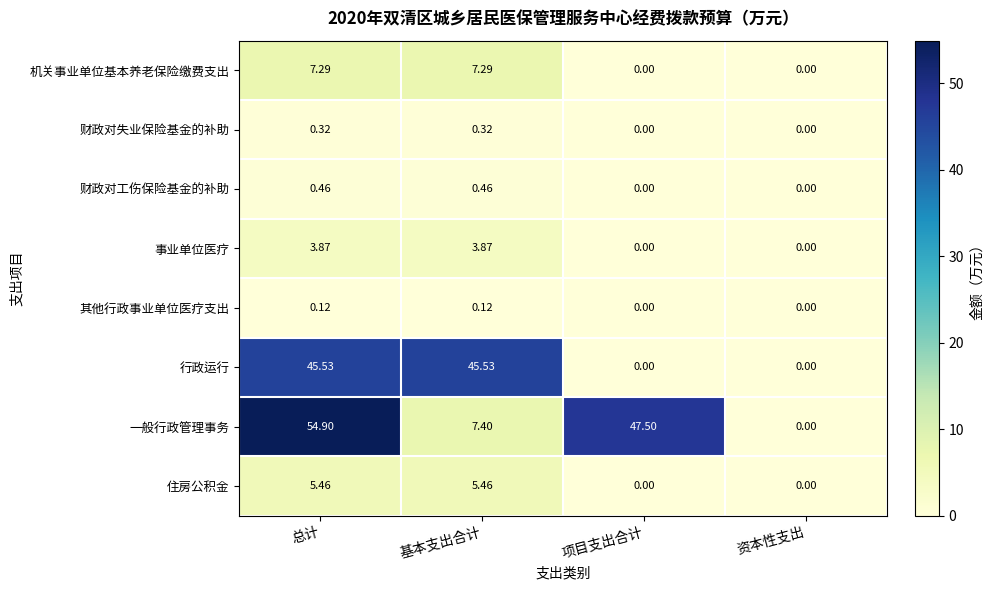

List the series in order of their peak value, lowest first.

其他行政事业单位医疗支出, 财政对失业保险基金的补助, 财政对工伤保险基金的补助, 事业单位医疗, 住房公积金, 机关事业单位基本养老保险缴费支出, 行政运行, 一般行政管理事务